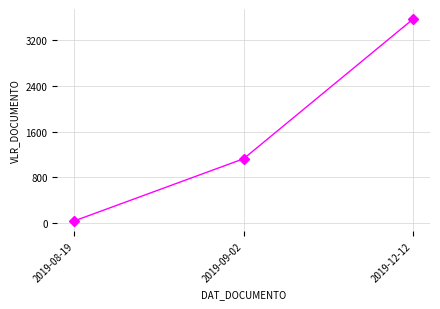

The chart shows a value of 36.0 at 2019-08-19. True or false?

True